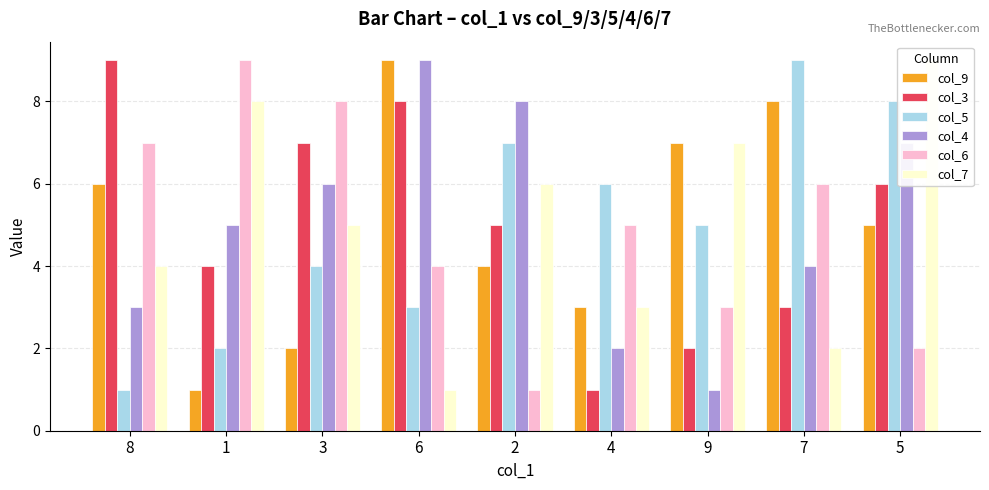

What position from the left is 9?

7